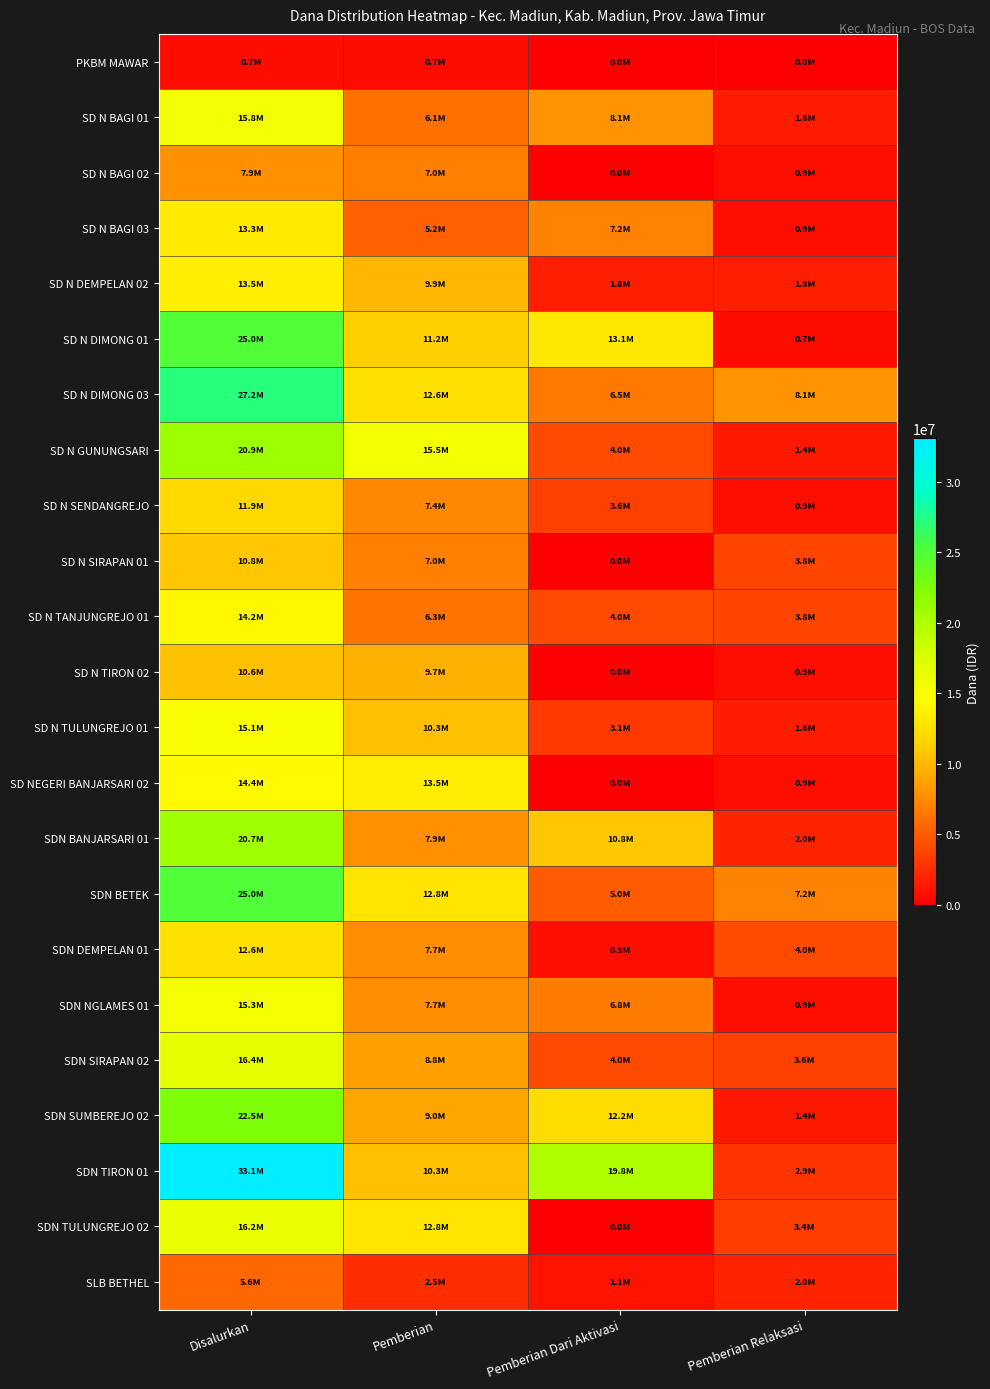

What is the difference between the highest and lowest values at Disalurkan?

32400000